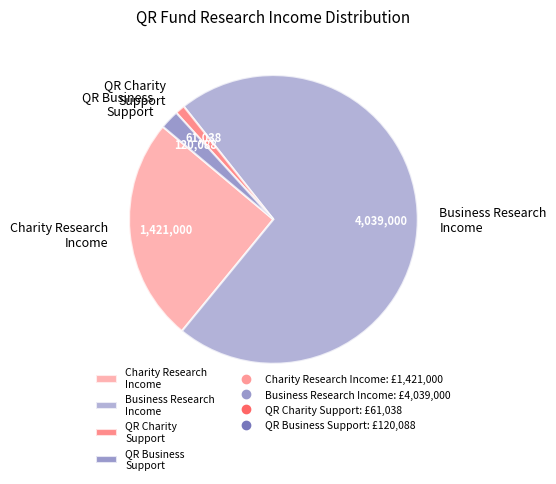

The Business Research Income slice represents 72% of the pie. True or false?

True